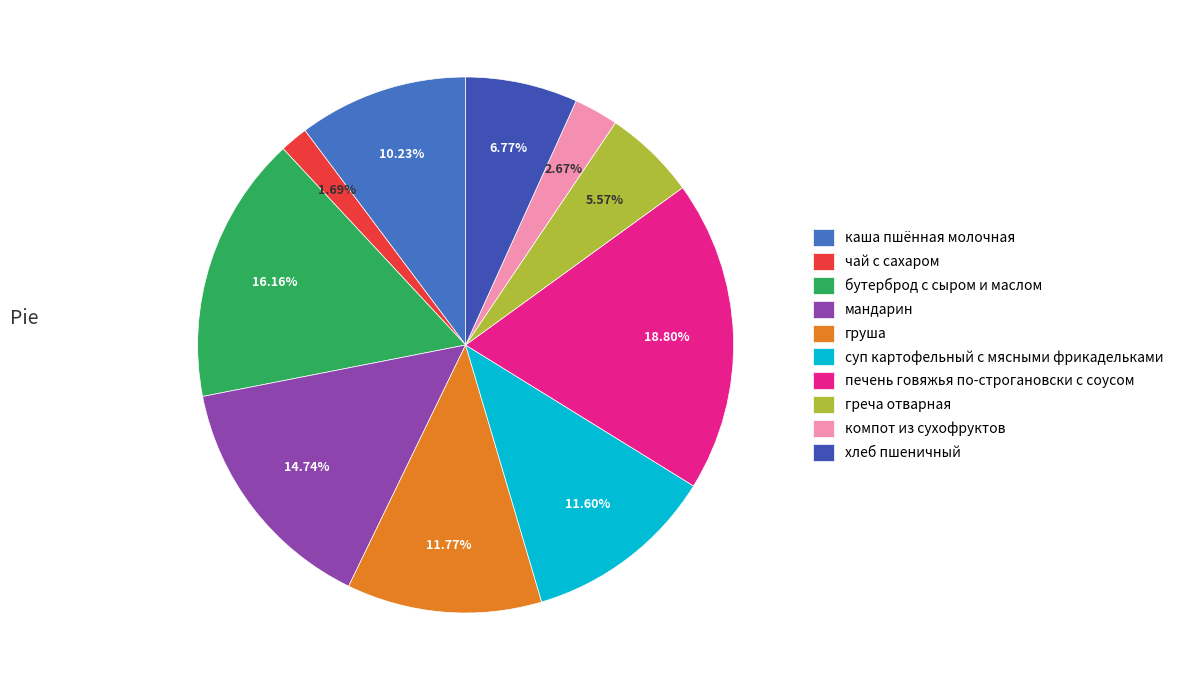

Does печень говяжья по-строгановски с соусом represent more than half of the total?

No